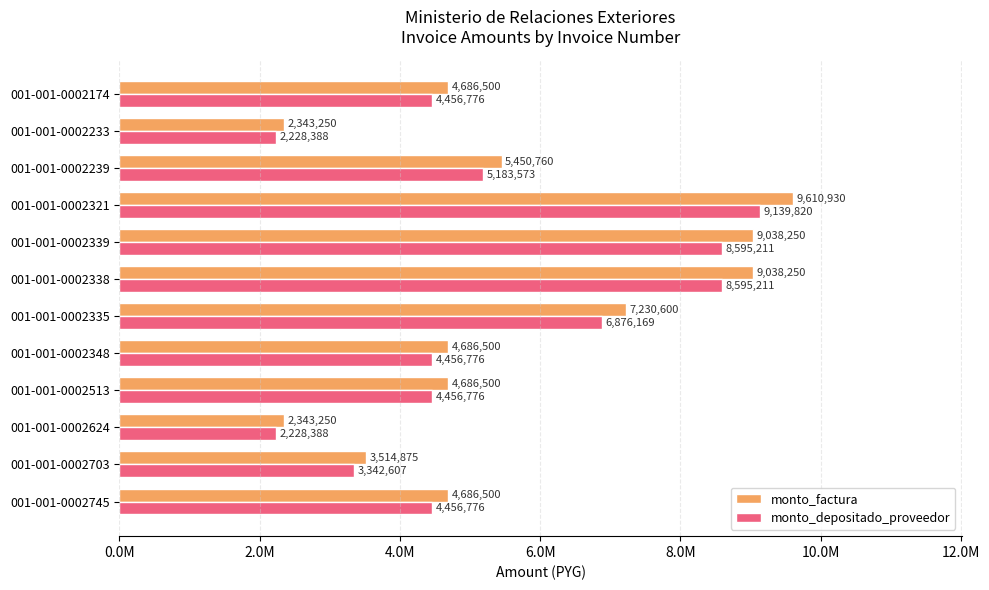

How many data points in monto_factura are above 4686500?

5